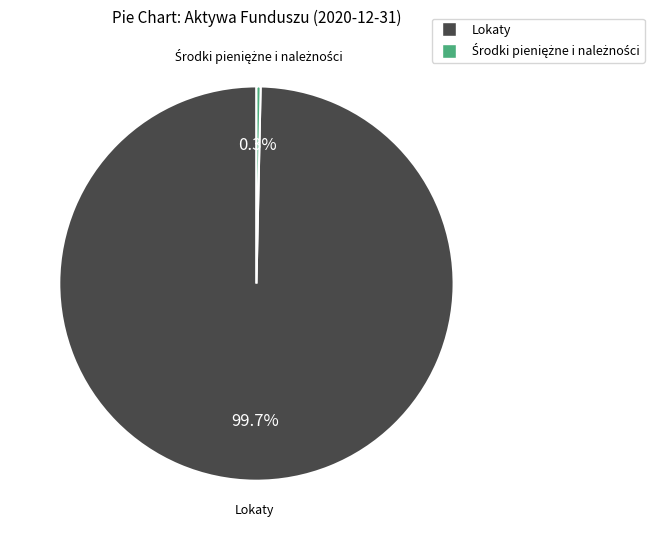

What percentage is NOT represented by Lokaty?

0.3%